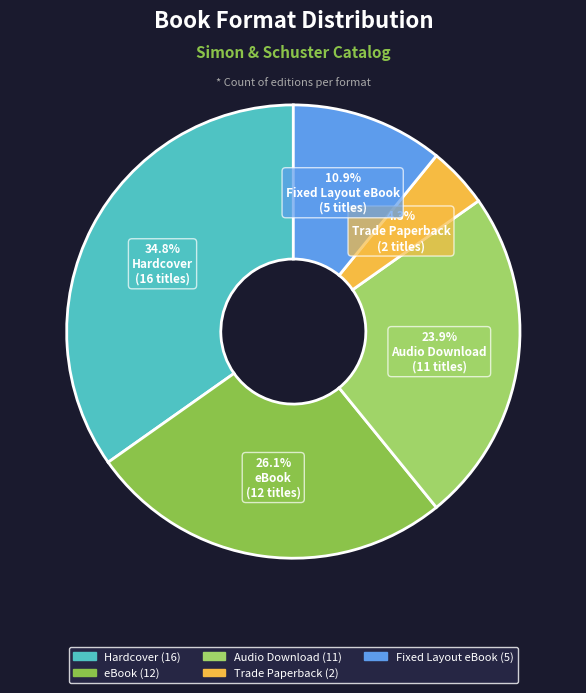

Is there a majority slice in this chart?

No